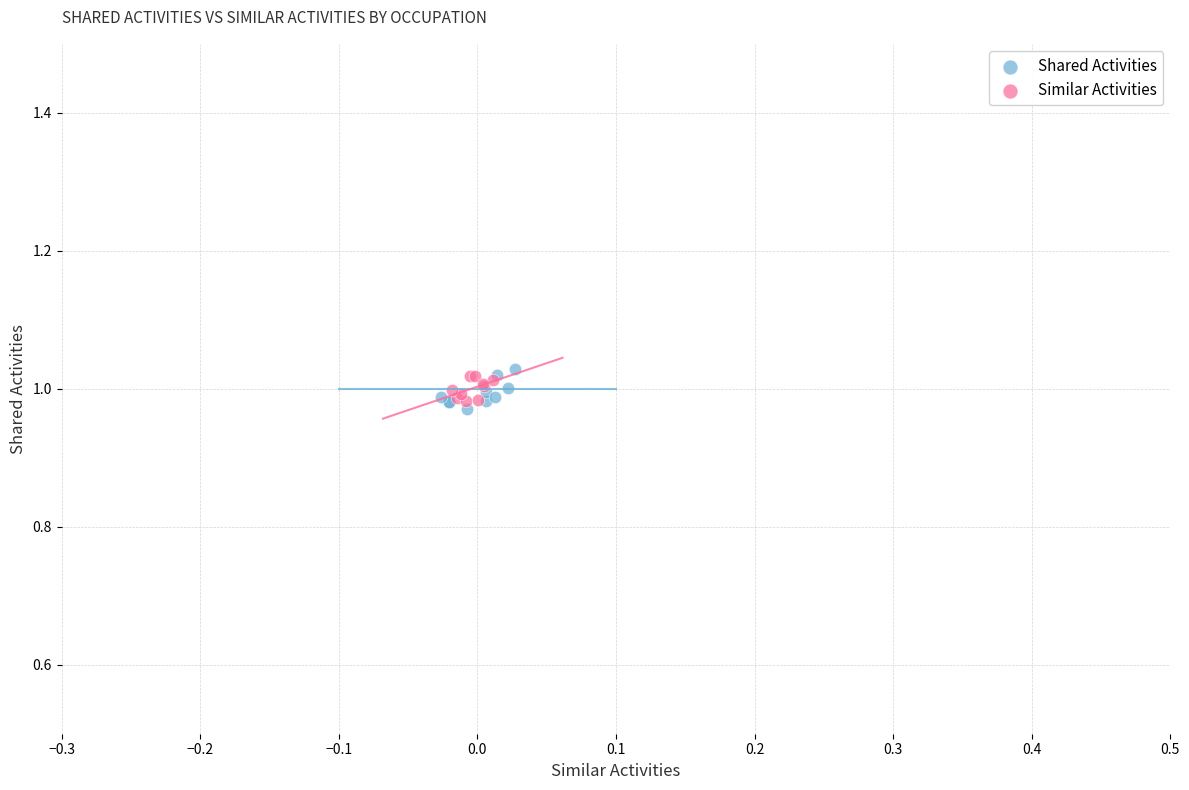

Which series has the widest spread of Y values?

Shared Activities